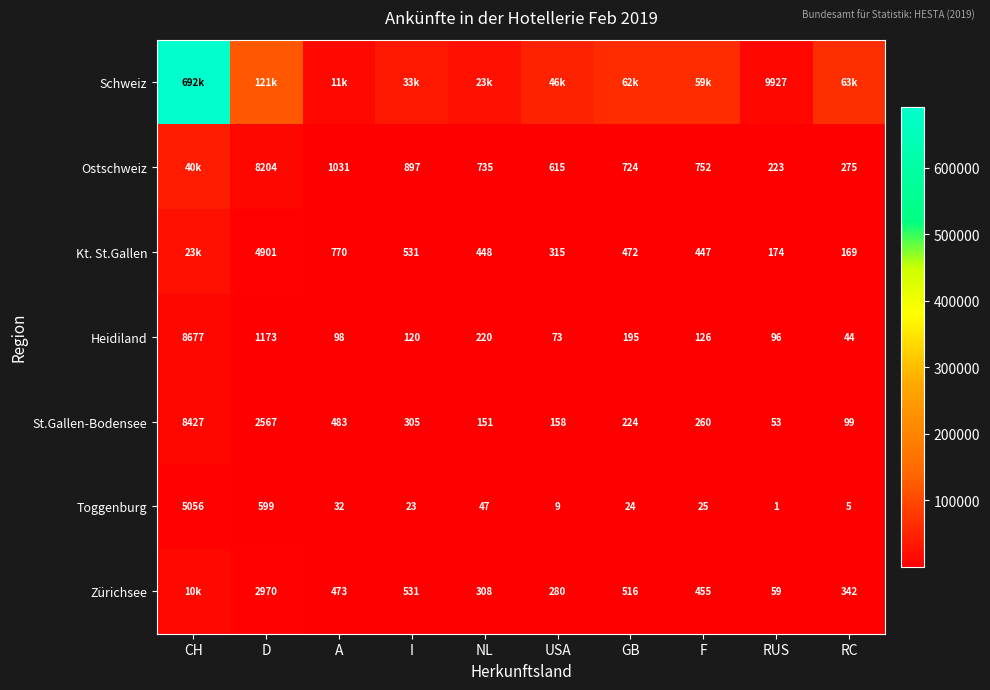

What is the total value across all series at NL?

25624